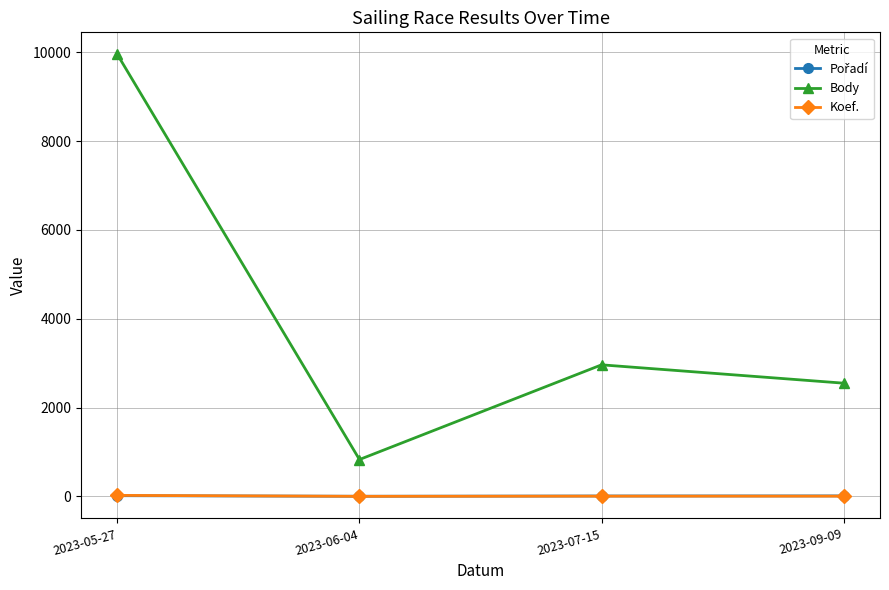

True or false: Body and Koef. cross at least once.

False